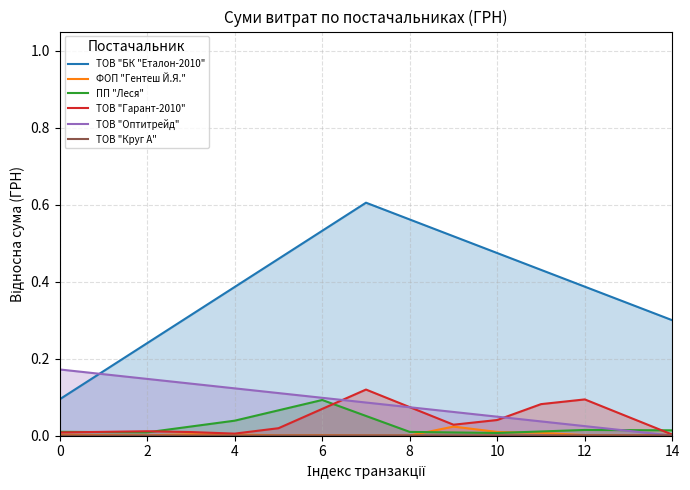

True or false: ТОВ "Оптитрейд" and ПП "Леся" intersect in this chart.

True